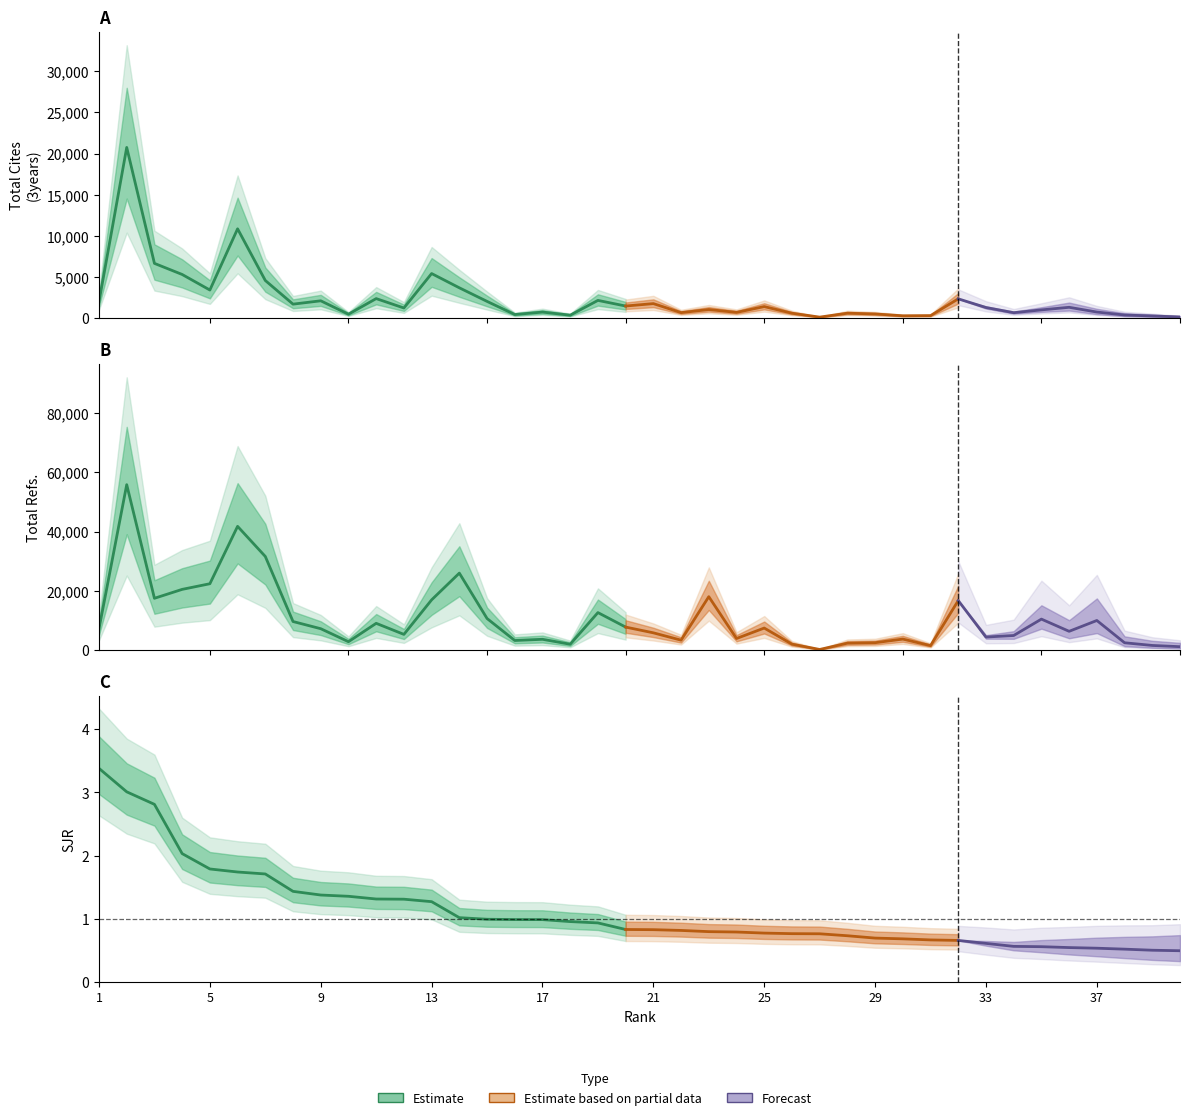

Which series has the largest range (max minus min)?

Total Refs.